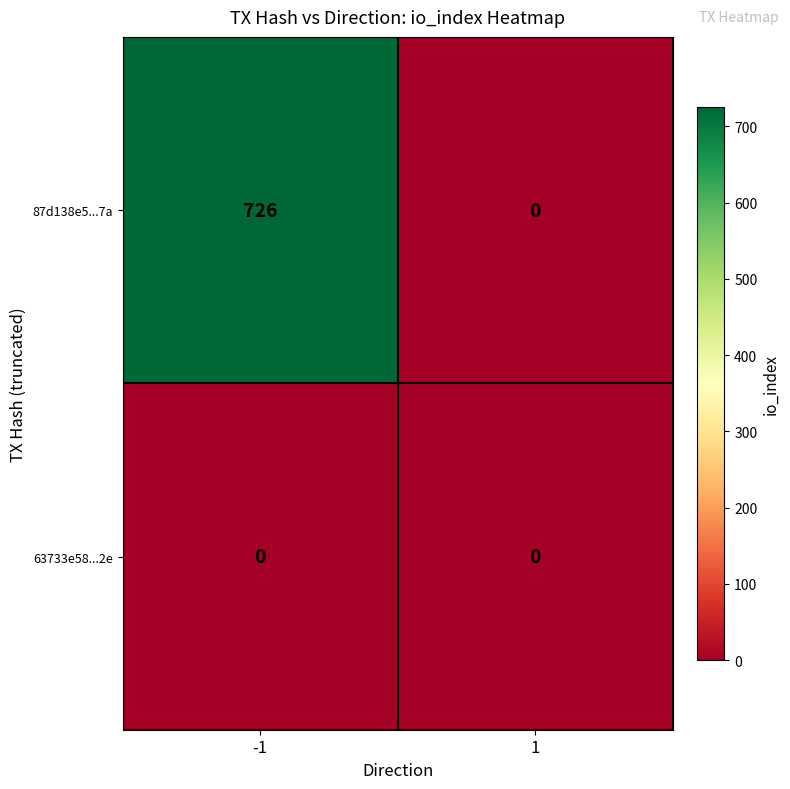

What is the average value of the 87d138e5...7a series?

363